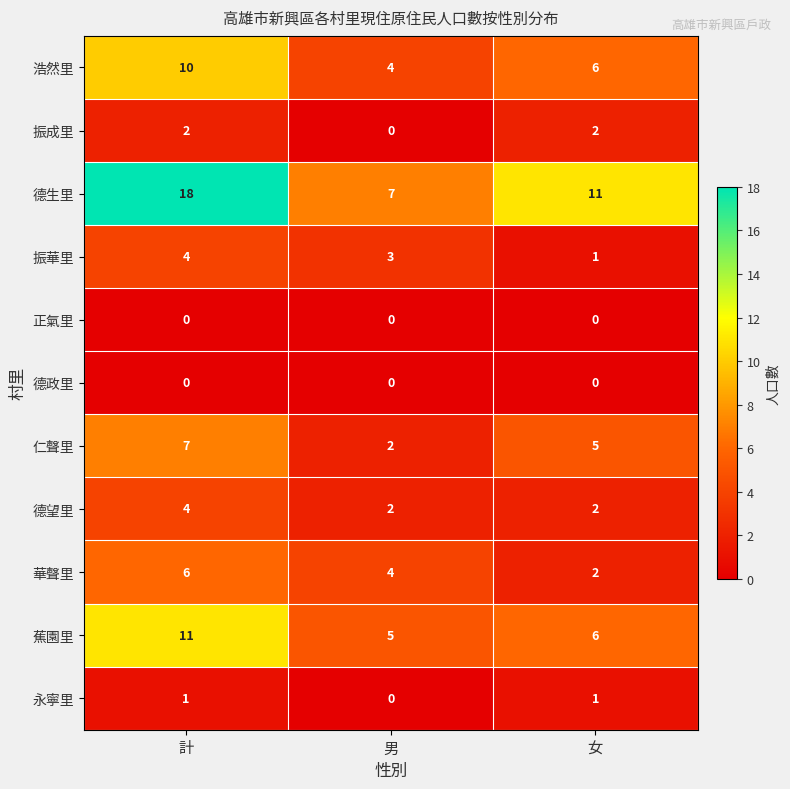

What is the average value of the 德望里 series?

3